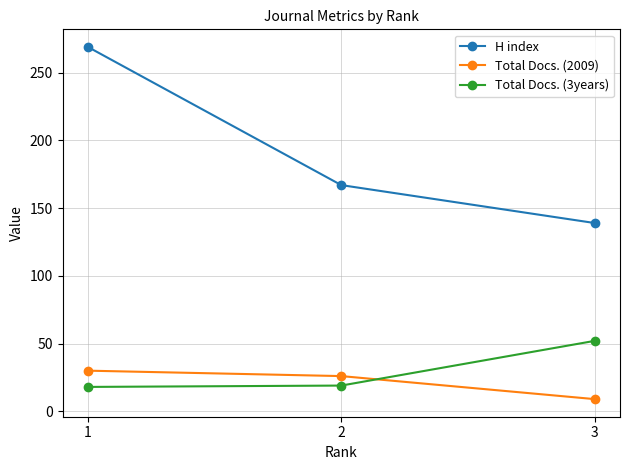

What is the smallest value displayed?

9